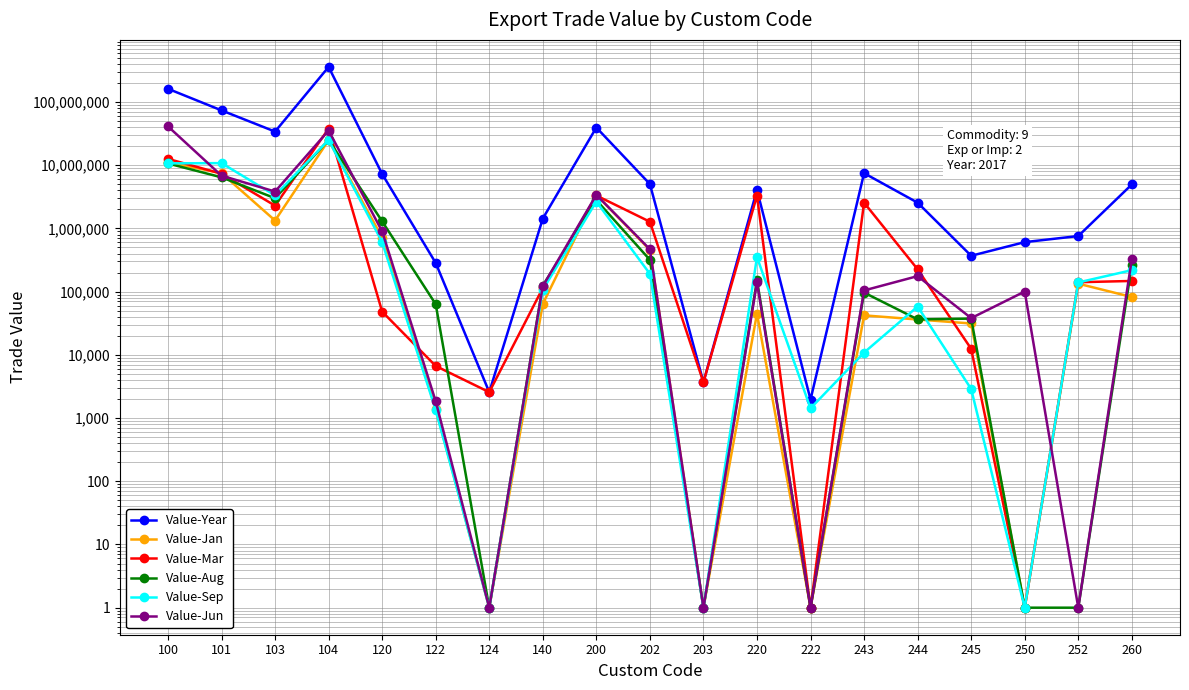

At which category does Value-Mar reach its first local peak?

104